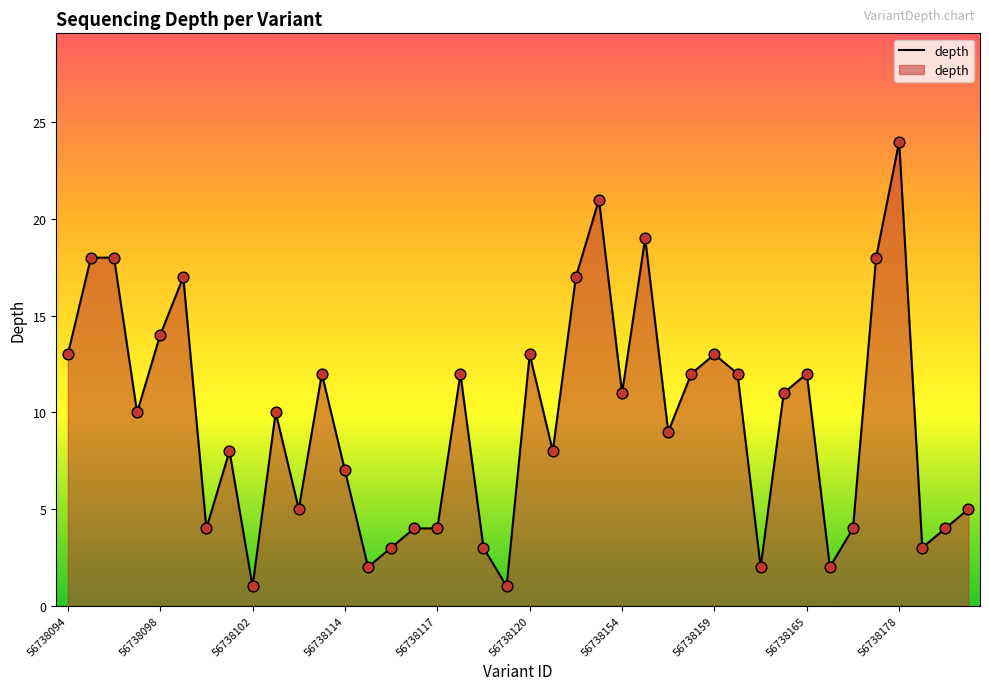

What is the difference between the maximum and minimum values?

23